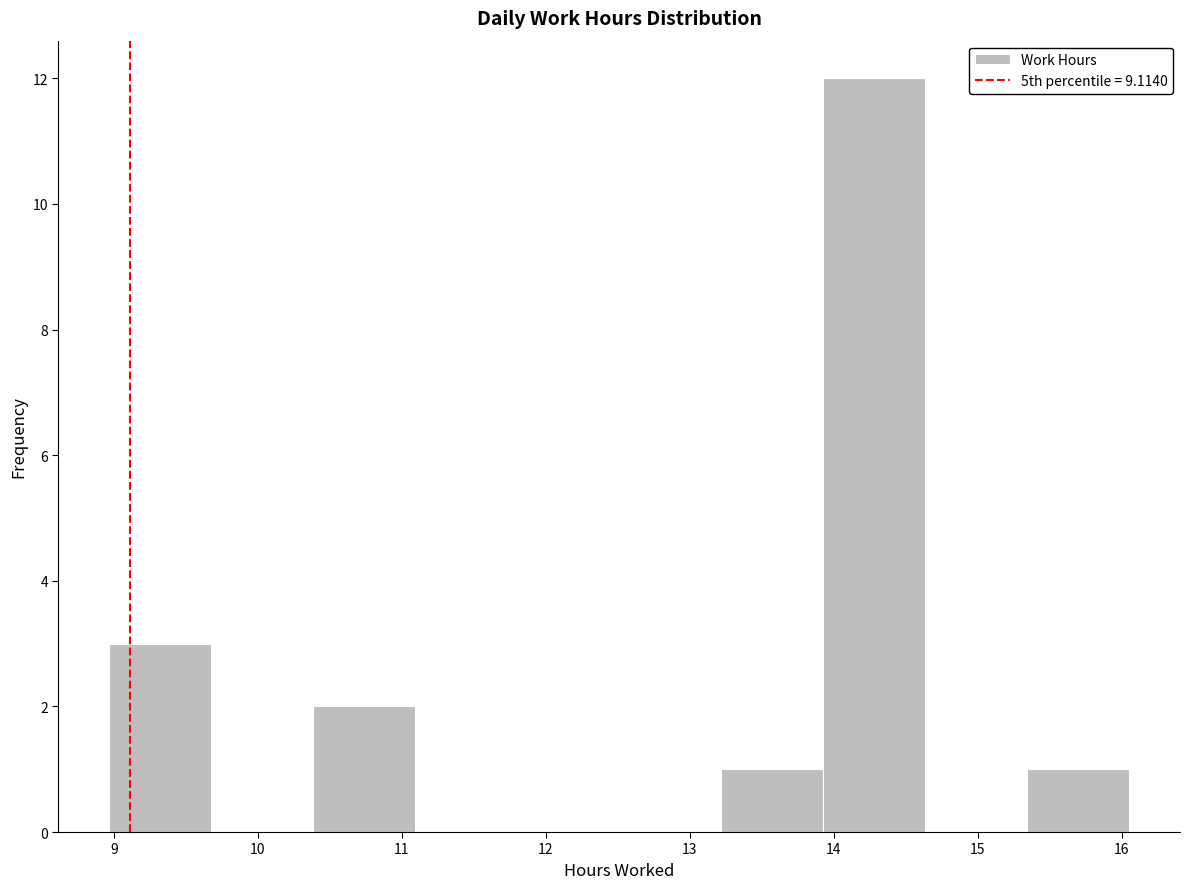

What is the height of the bar covering 10.4 to 11.1 on the x-axis? Neither the bar edges nor the heights are printed on the chart, so give them approximately, as read against the axes.

2